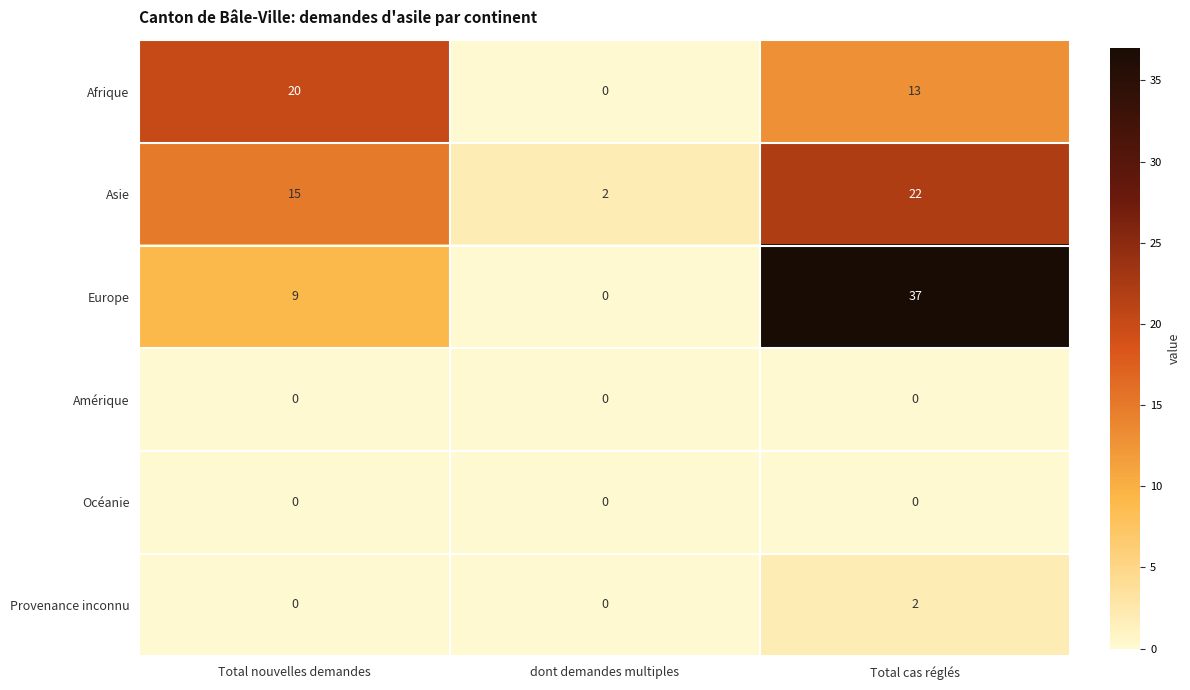

Is it true that Asie equals 3 at dont demandes multiples?

False